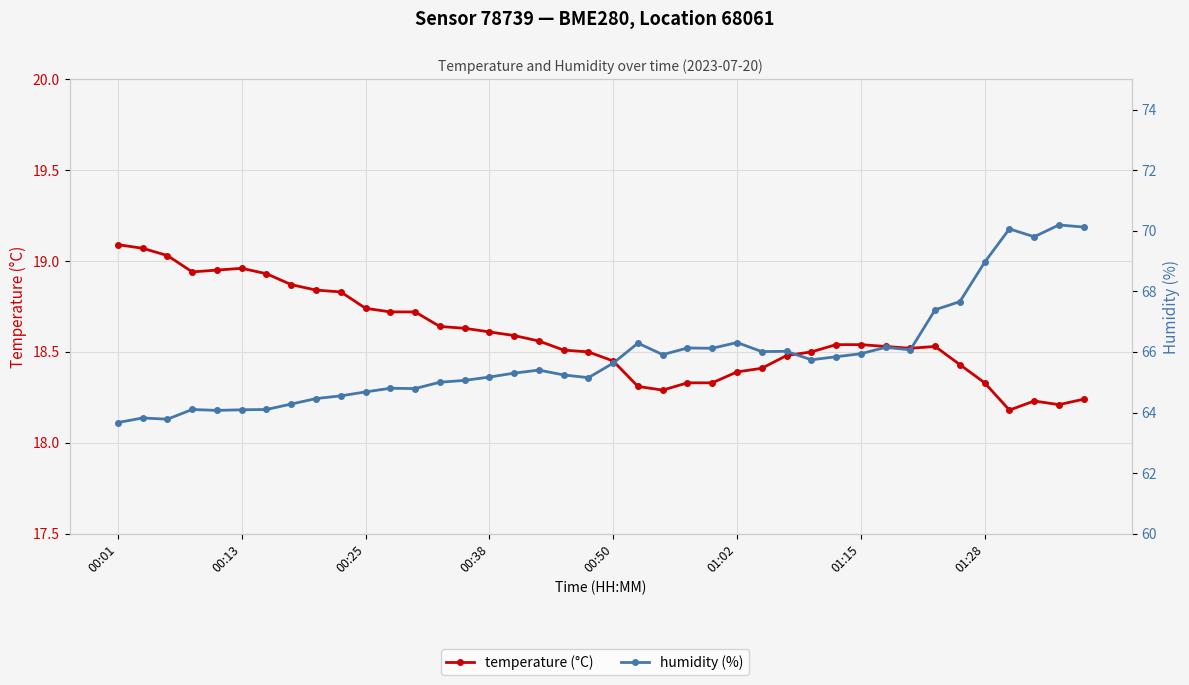

Does the chart display data point markers on the line(s)?

Yes